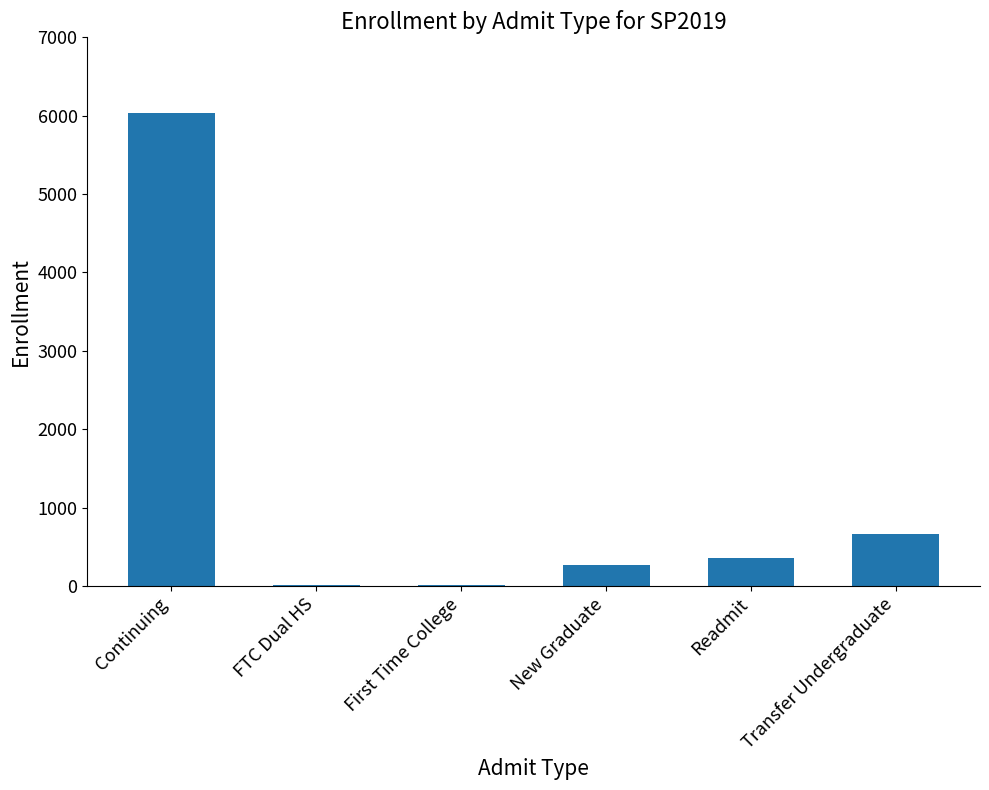

True or false: the data shows 1201 at Transfer Undergraduate.

False